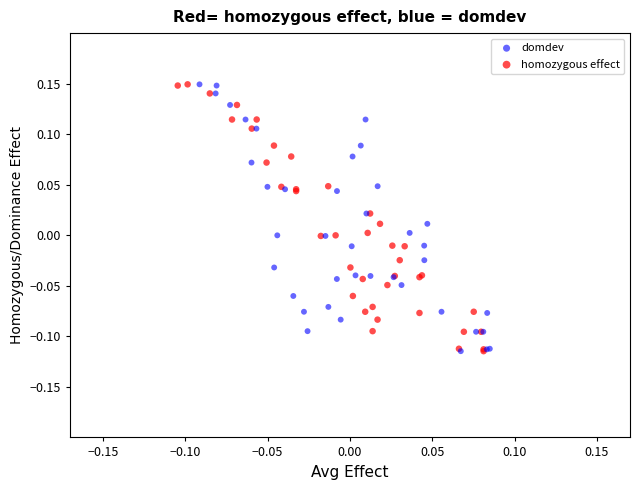

What are all the series names shown in the legend?

domdev, homozygous effect